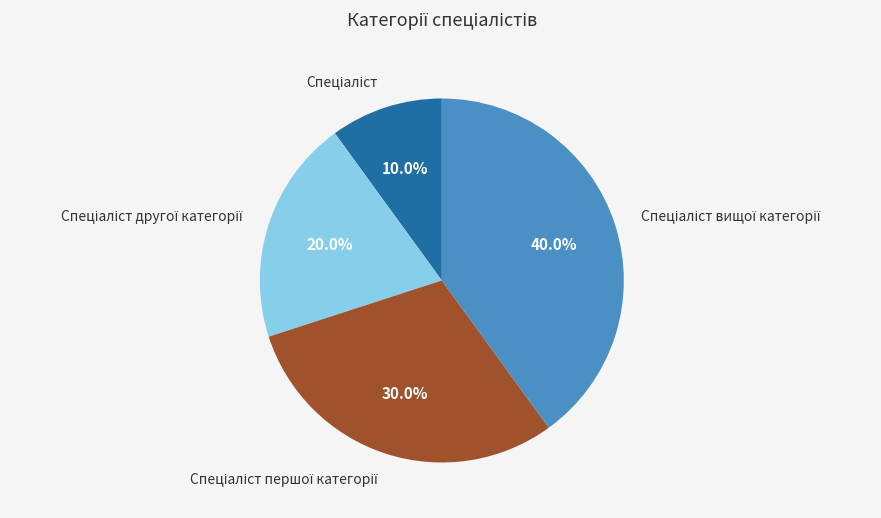

Does any single category account for the majority?

No